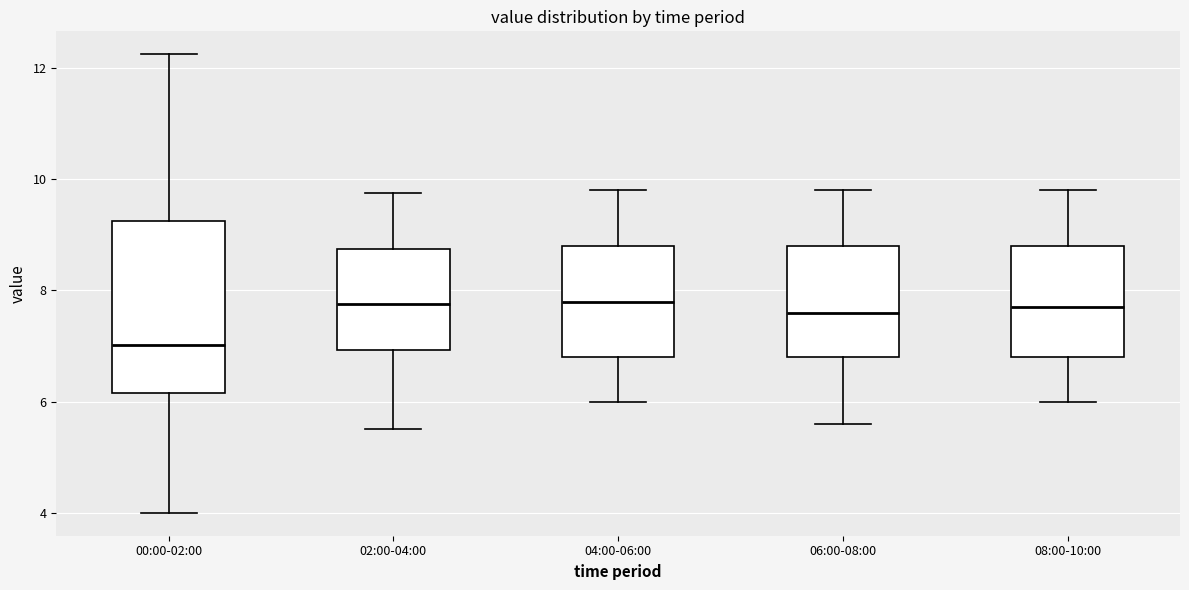

Where does the lower whisker of the box for 06:00-08:00 end on the y-axis? The values are not printed on the chart, so give them approximately, as read against the axis.

5.6